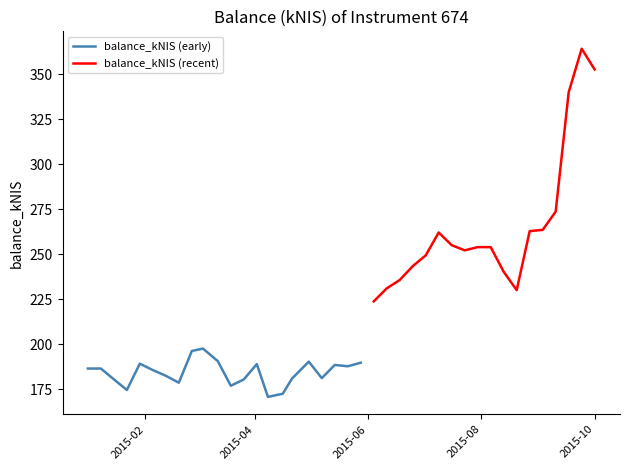

What position from the left is 2015-01-29?

5